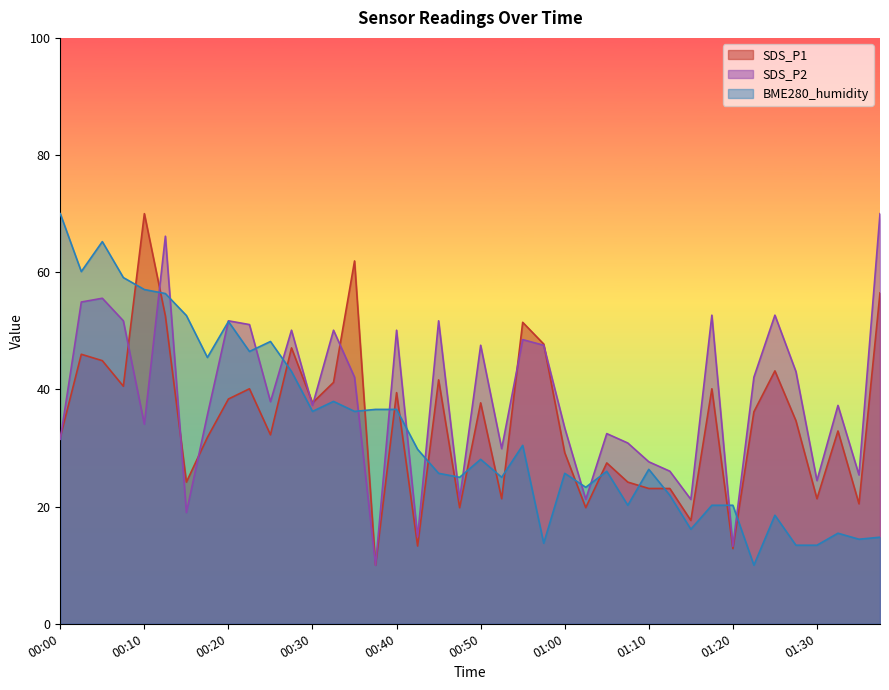

What is the smallest value displayed?

10.0